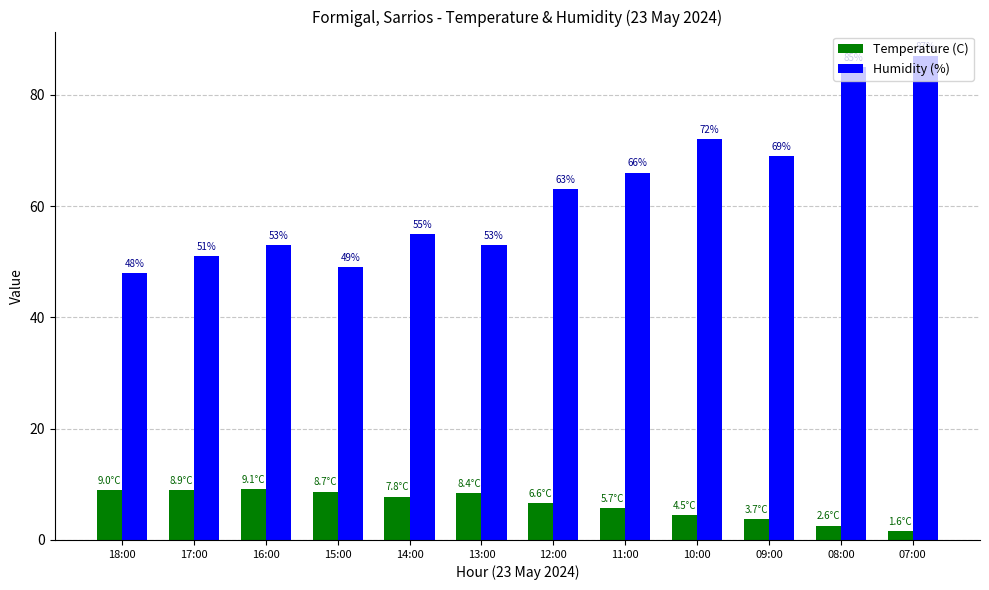

What is the greatest value displayed?

87.0